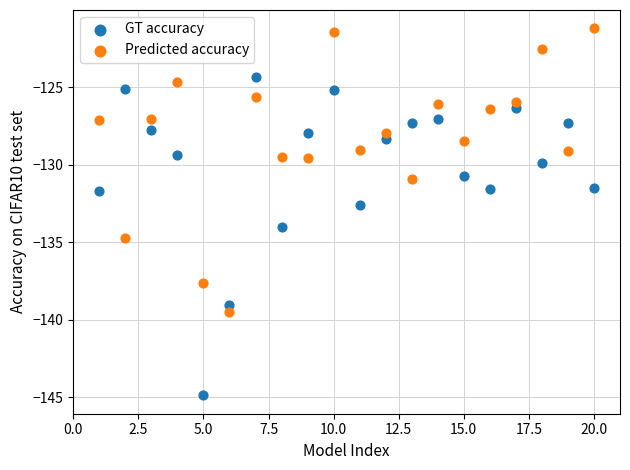

Across all data points, what is the range of Y values (max minus min)?

23.7